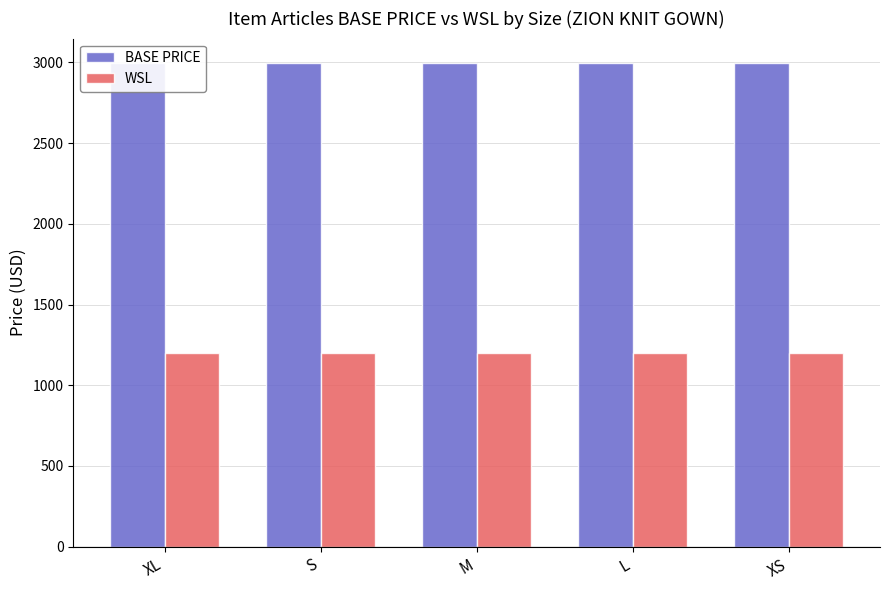

What is the sum of the BASE PRICE values at XL and XS?

5996